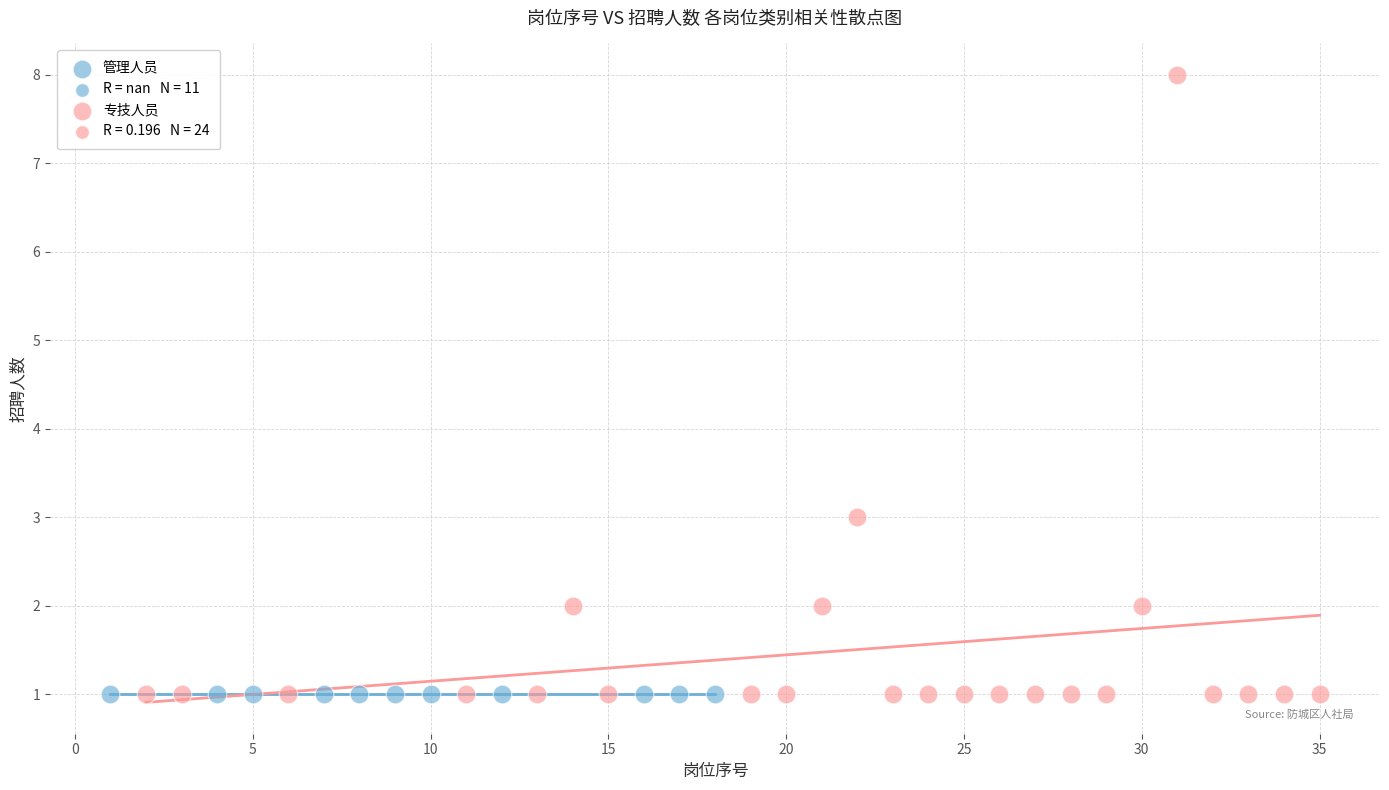

Which series reaches the maximum Y coordinate?

专技人员